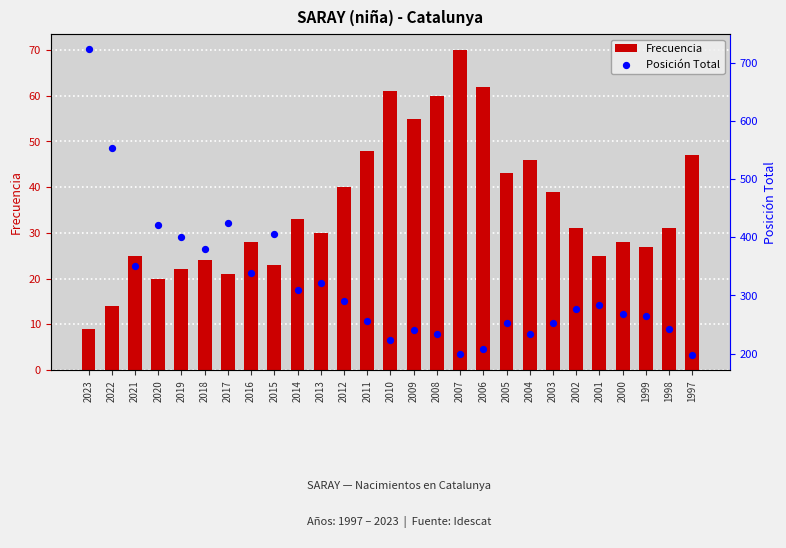

What are all the series names shown in the legend?

Frecuencia, Posición Total